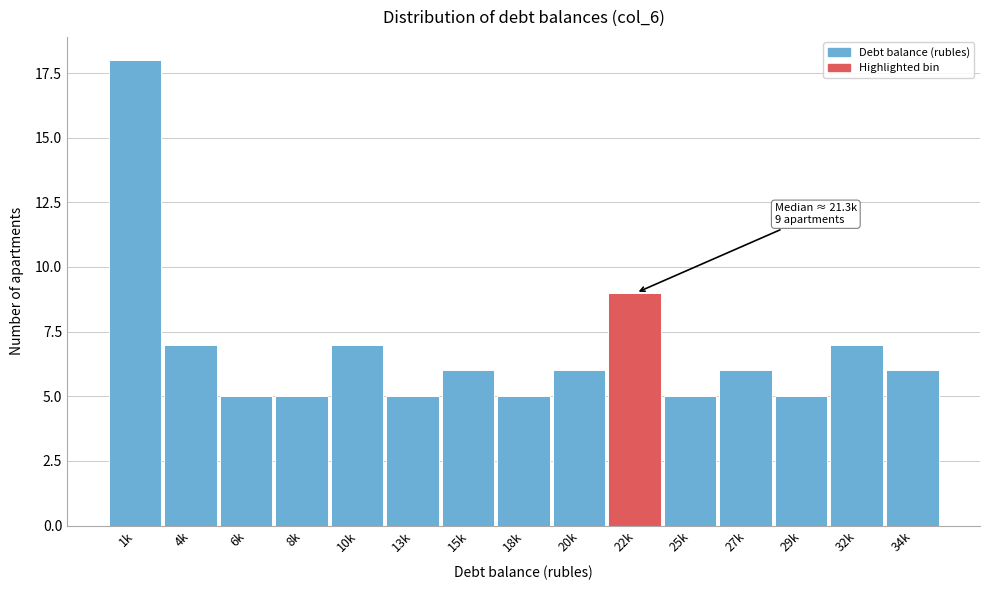

Reading left to right, transcribe all the data shown in this chart.

18	7	5	5	7	5	6	5	6	9	5	6	5	7	6